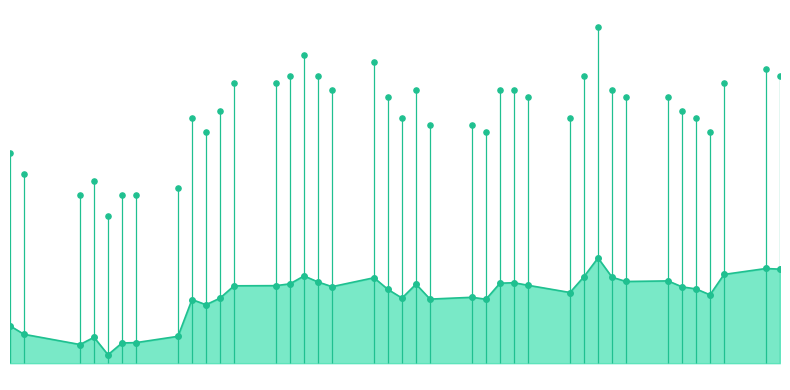

Which series contains the highest Y value?

Cours de référence